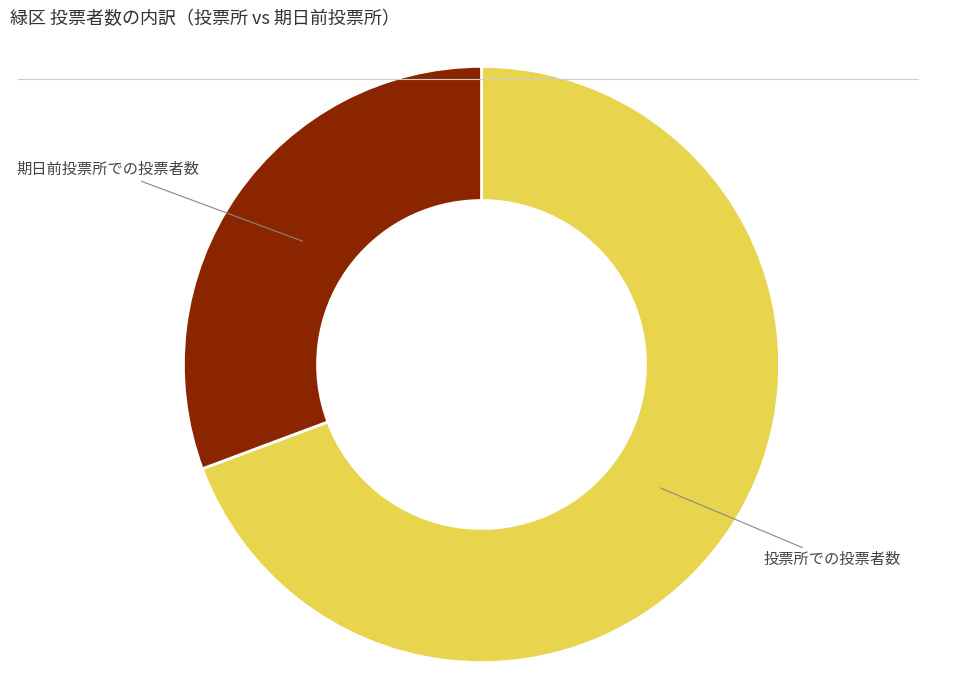

Rank the categories by value from highest to lowest.

投票所での投票者数, 期日前投票所での投票者数